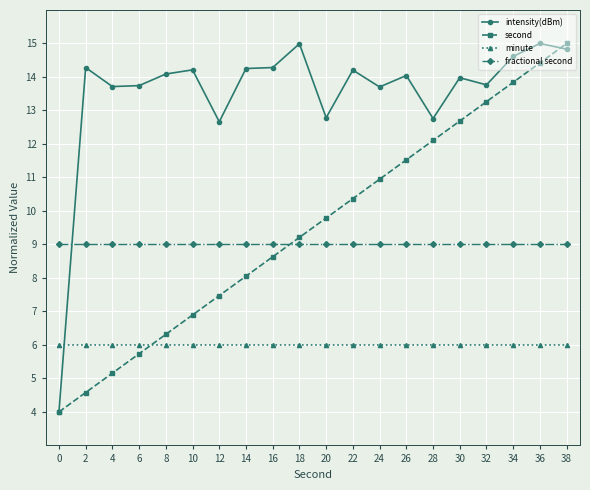

What is the value of the minute point at the 4th from the left?

6.0